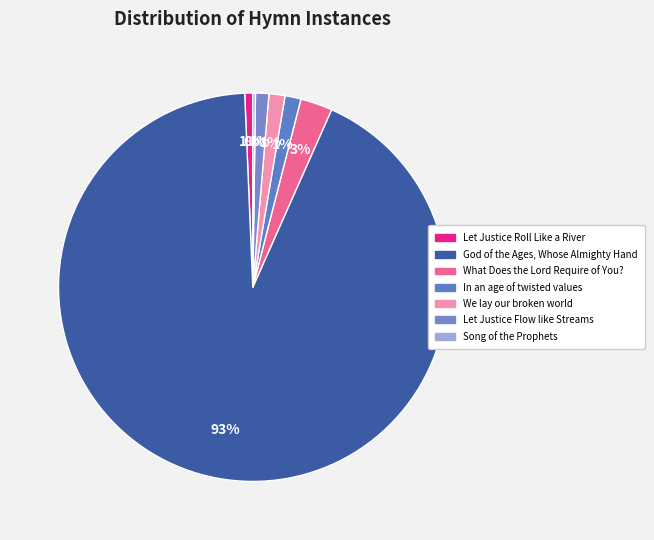

How many segments does this pie chart have?

7